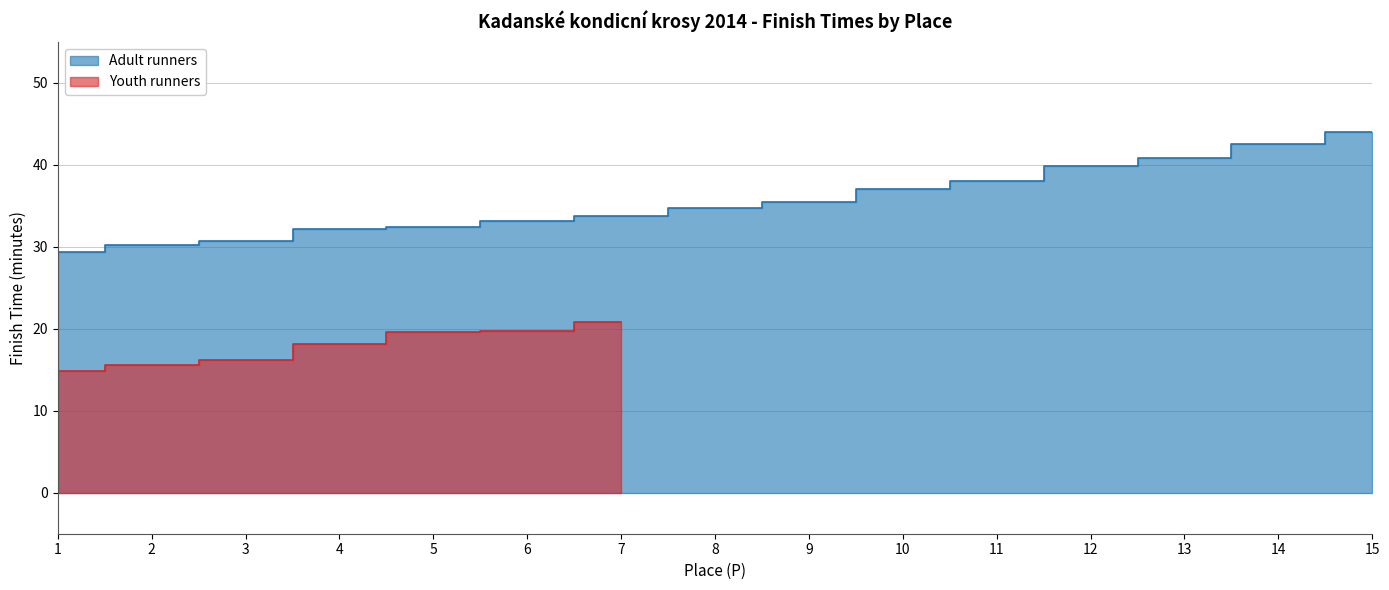

Rank the categories by value from highest to lowest.

15, 14, 13, 12, 11, 10, 9, 8, 7, 6, 5, 4, 3, 2, 1